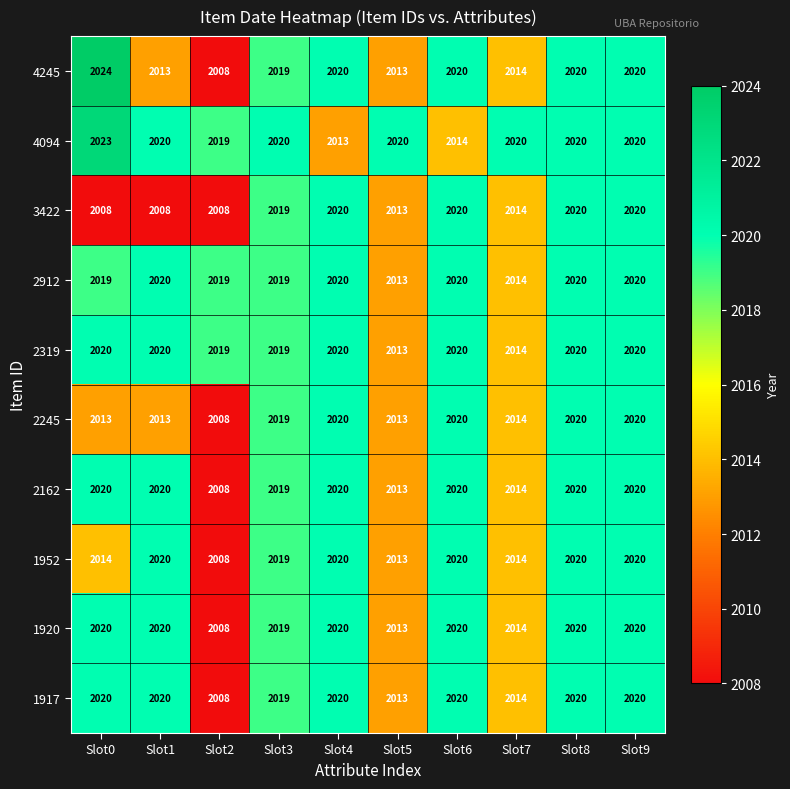

What is the total value across all series at Slot3?

20191